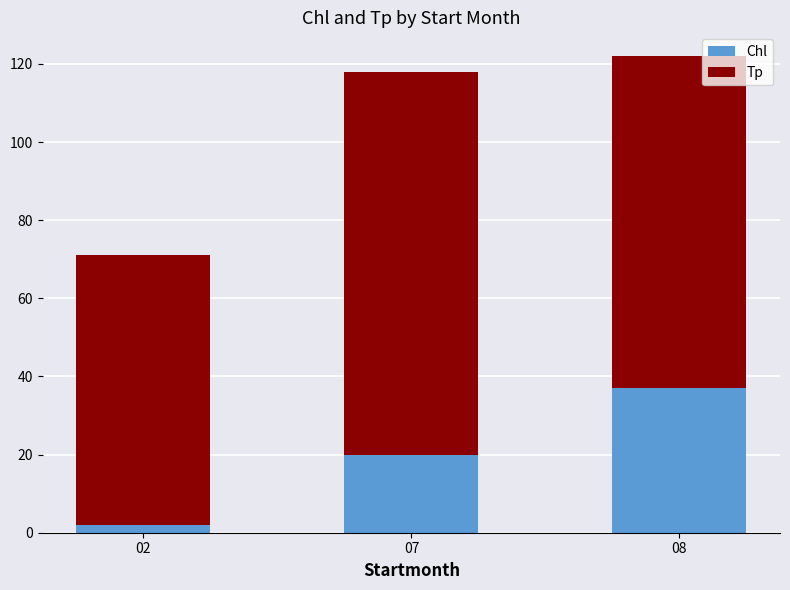

Does the chart contain any negative values?

No